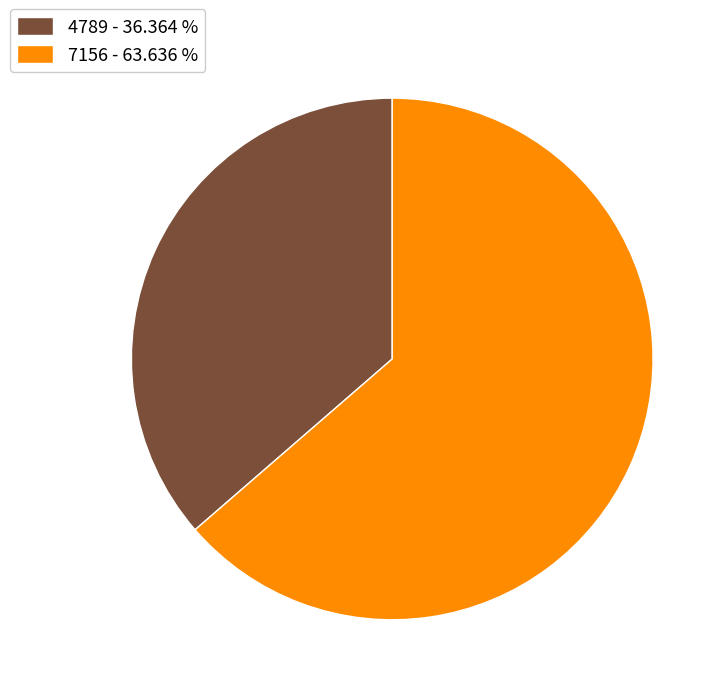

Does 4789 - 36.364 % represent more than half of the total?

No